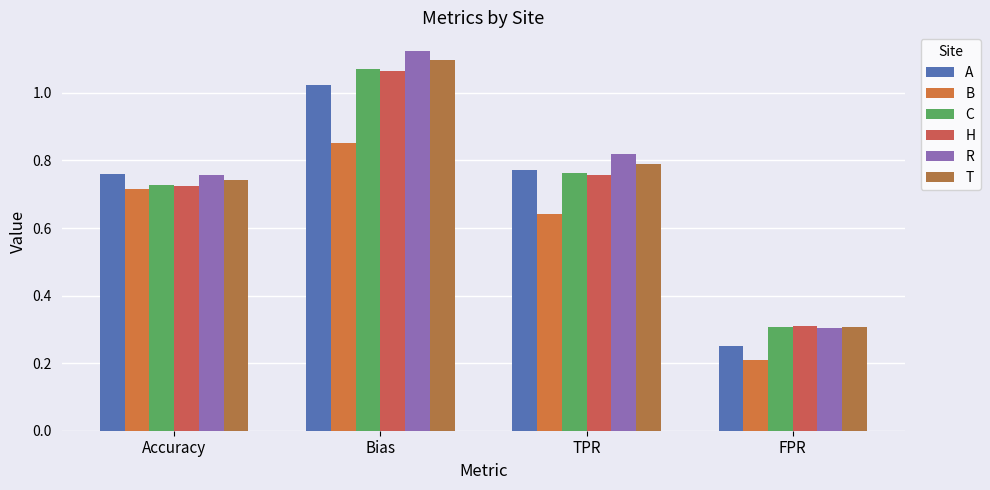

Which category has the highest value across all series?

Bias